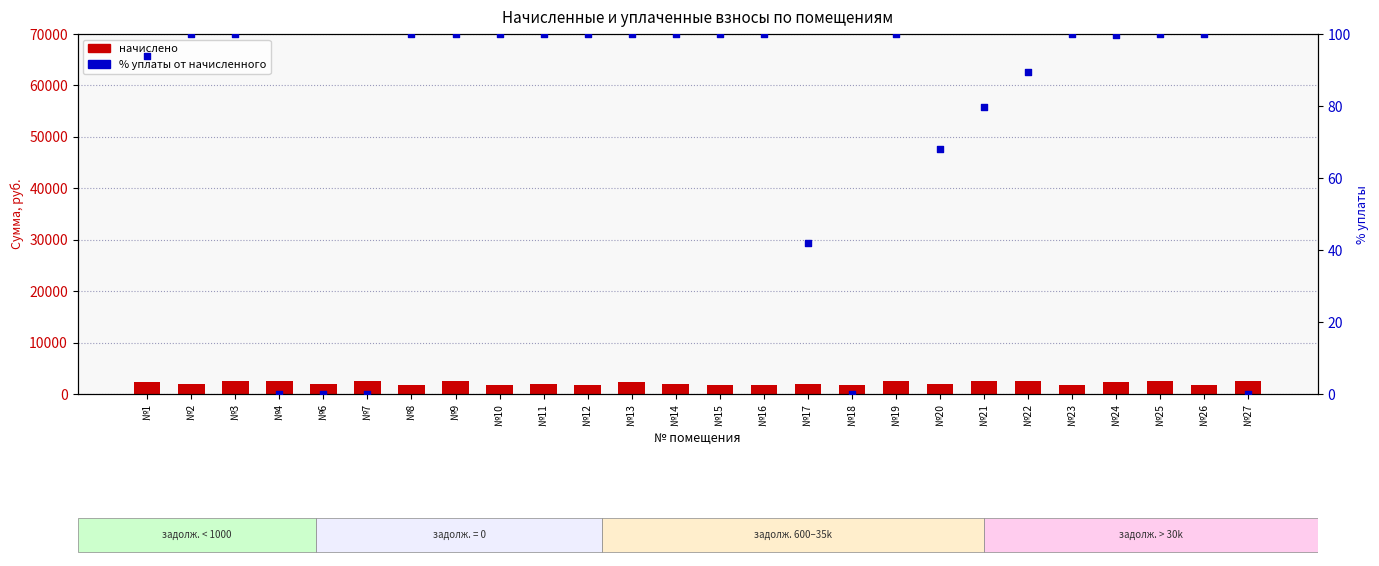

What are all the series names shown in the legend?

начислено, % уплаты от начисленного